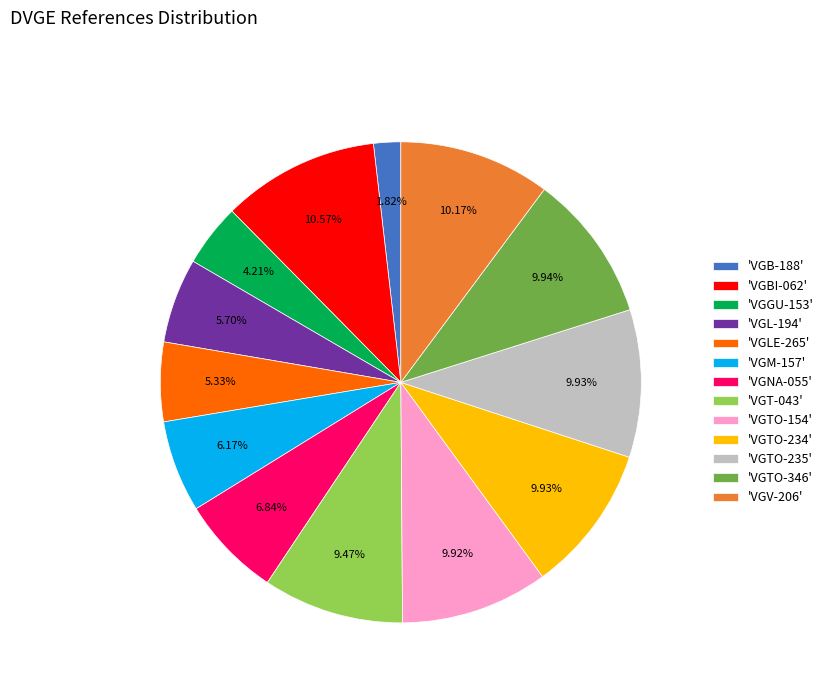

Is there any slice that represents more than half of the pie?

No